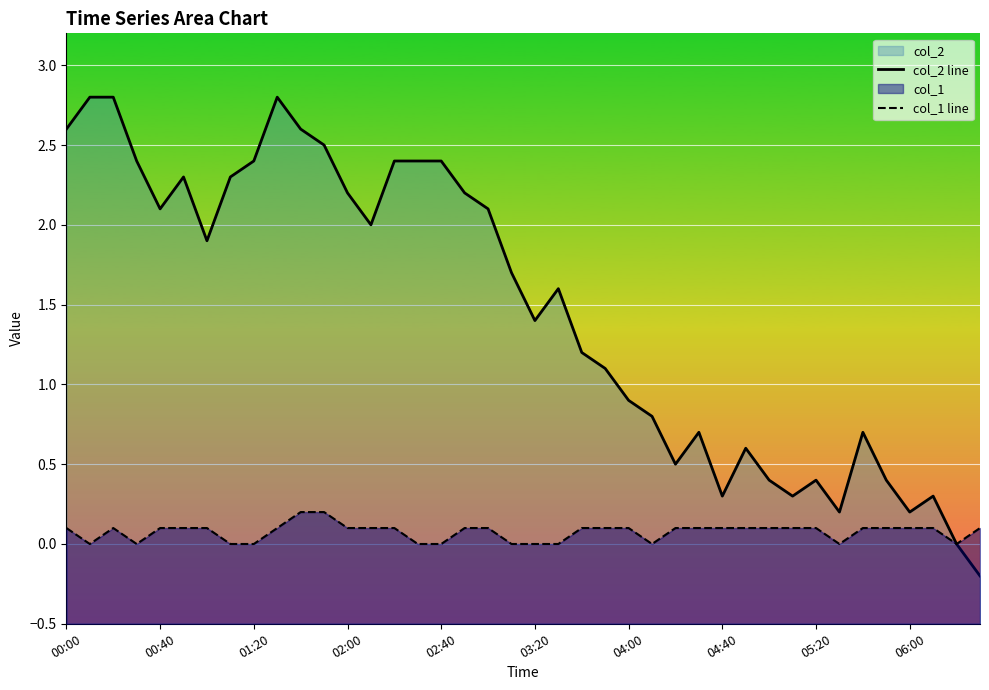

How many categories are shown in the chart?

40